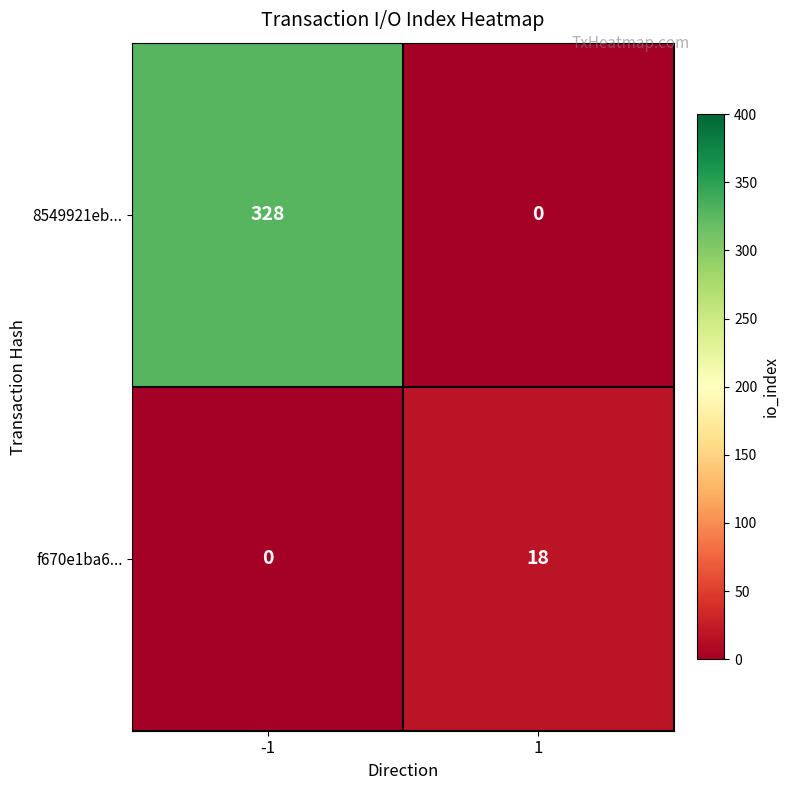

What is the sum of the 8549921eb... values at 1 and -1?

328